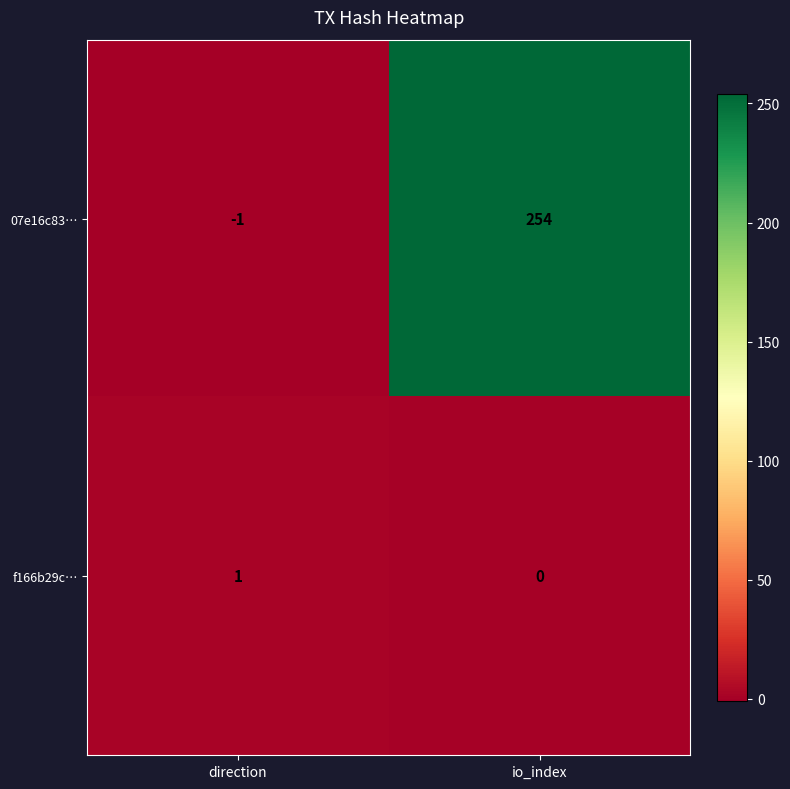

How many data points does each series have?

2